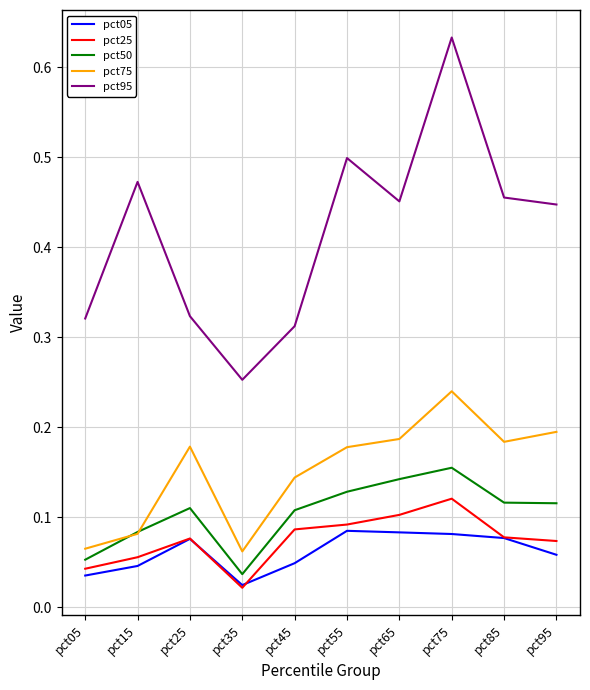

True or false: pct95 and pct75 intersect in this chart.

False